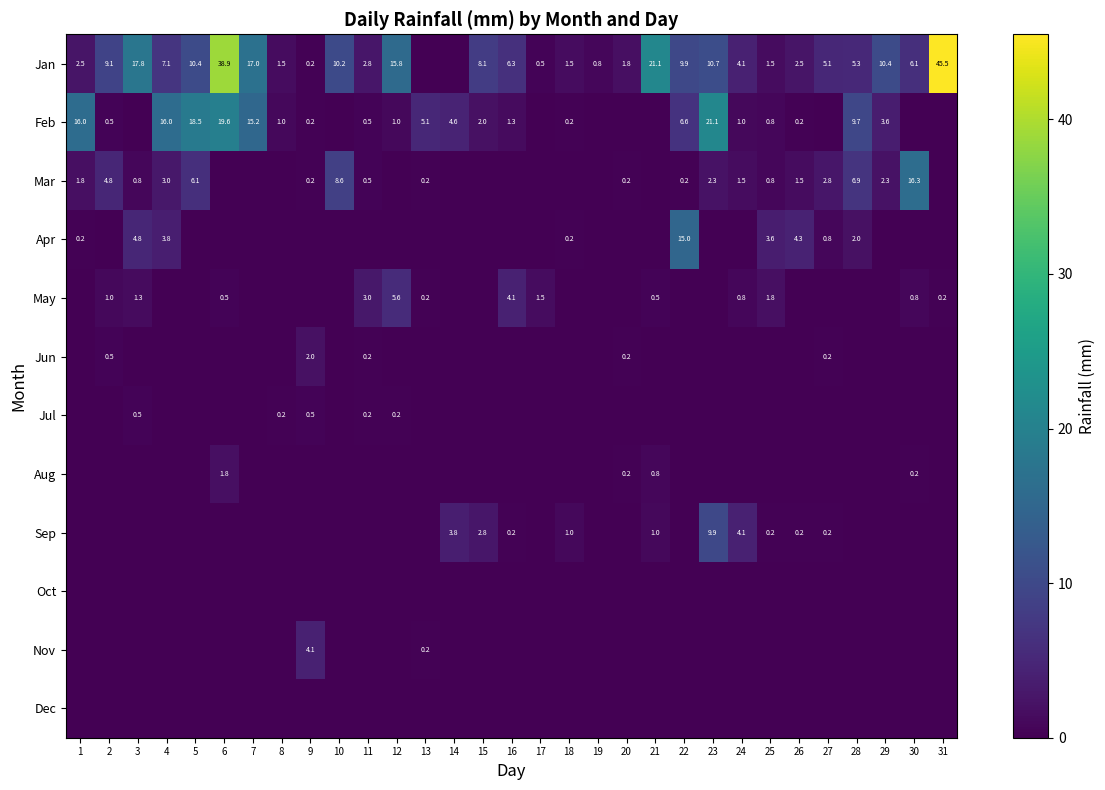

The Apr series shows 0.8 at 25. True or false?

False